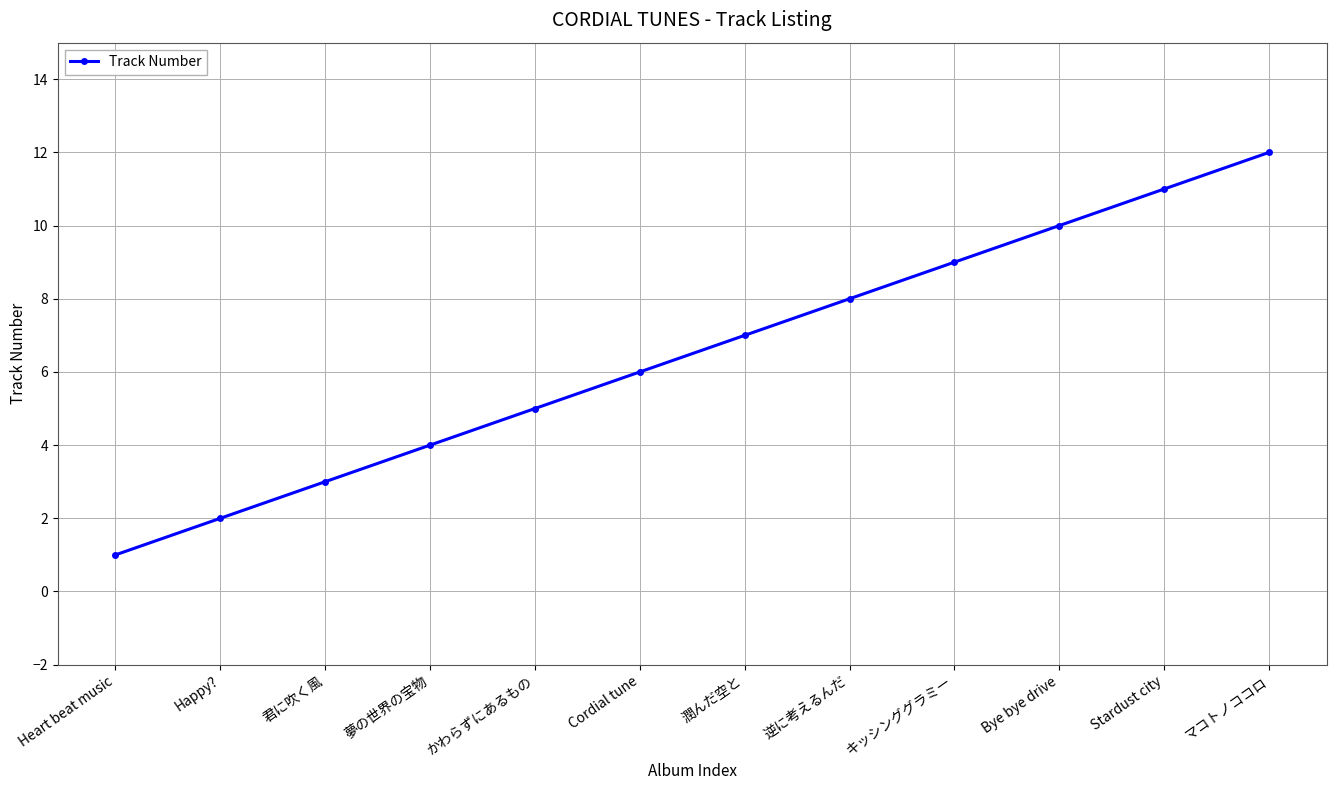

What is the difference between the maximum and minimum values?

11